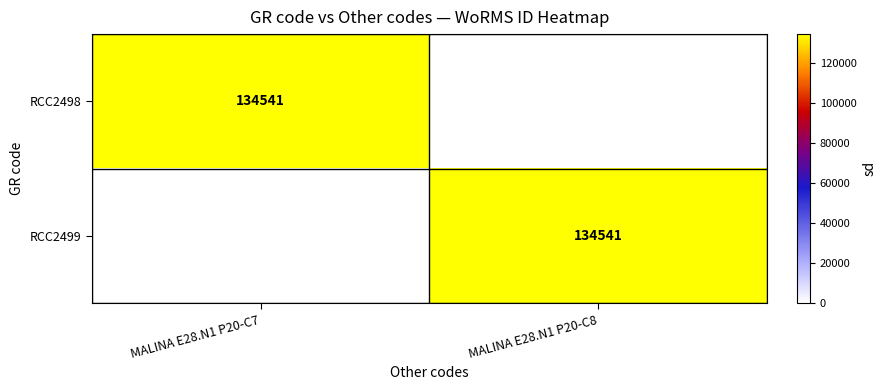

The RCC2499 series shows 226661 at MALINA E28.N1 P20-C8. True or false?

False